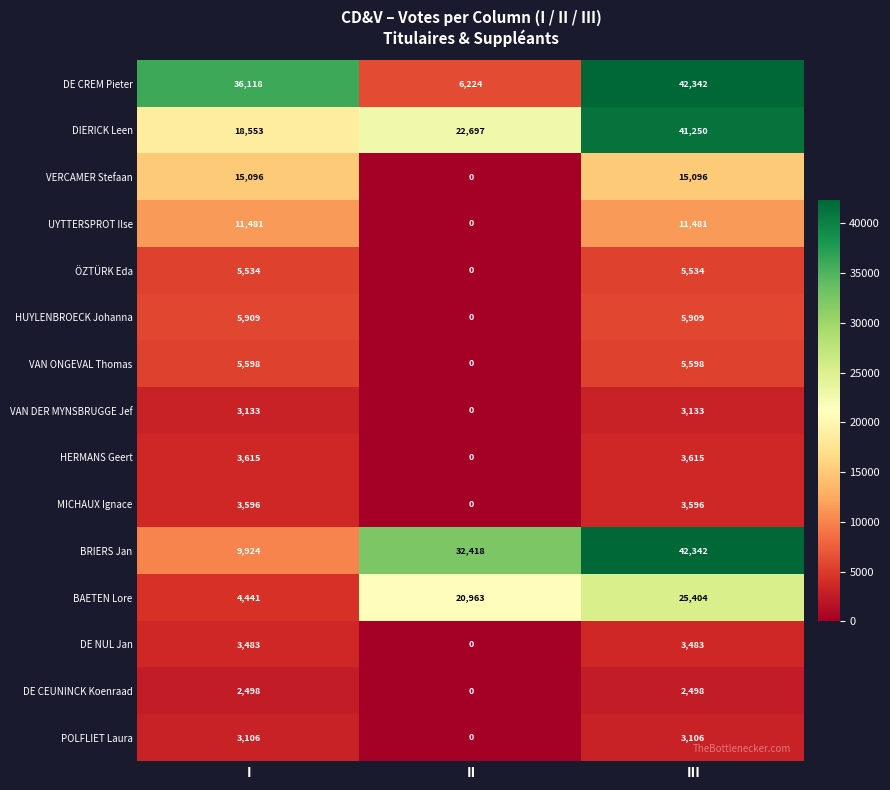

What is the total value across all series at II?

82302